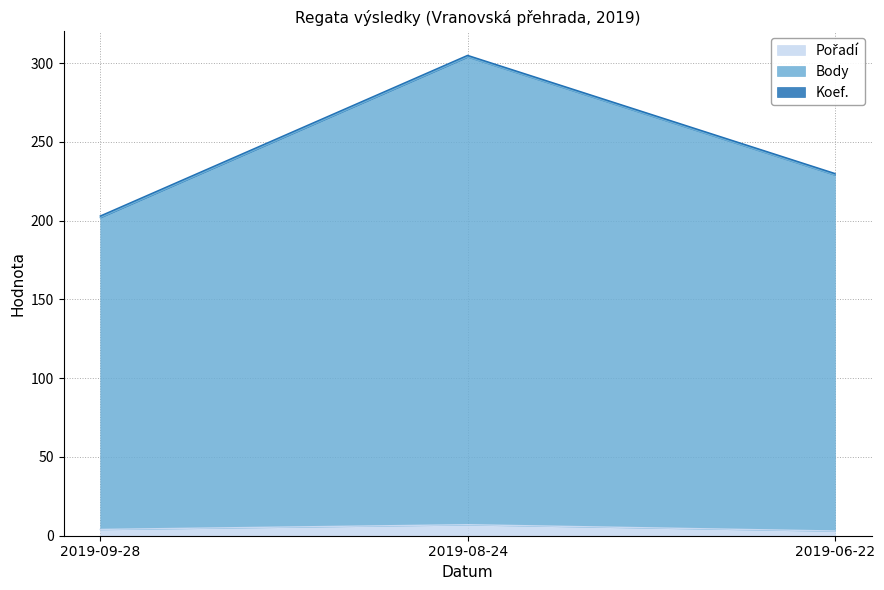

What is the total value across all series at 2019-06-22?

230